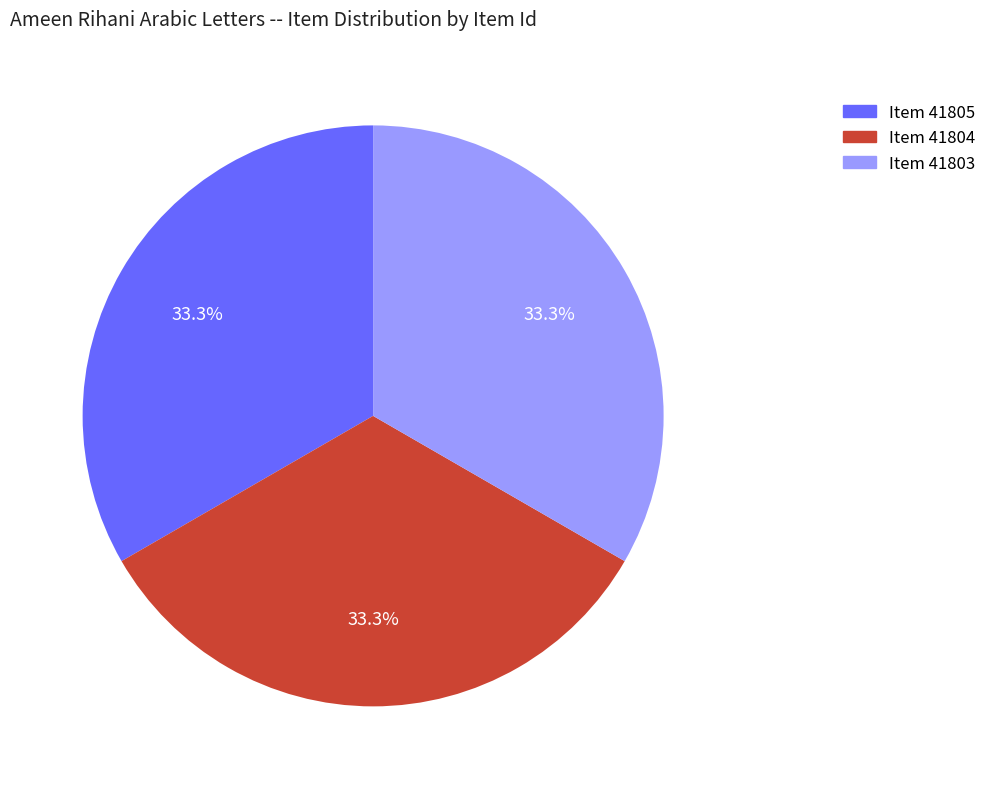

Approximately how many times larger is the value at Item 41805 compared to Item 41803?

1.0